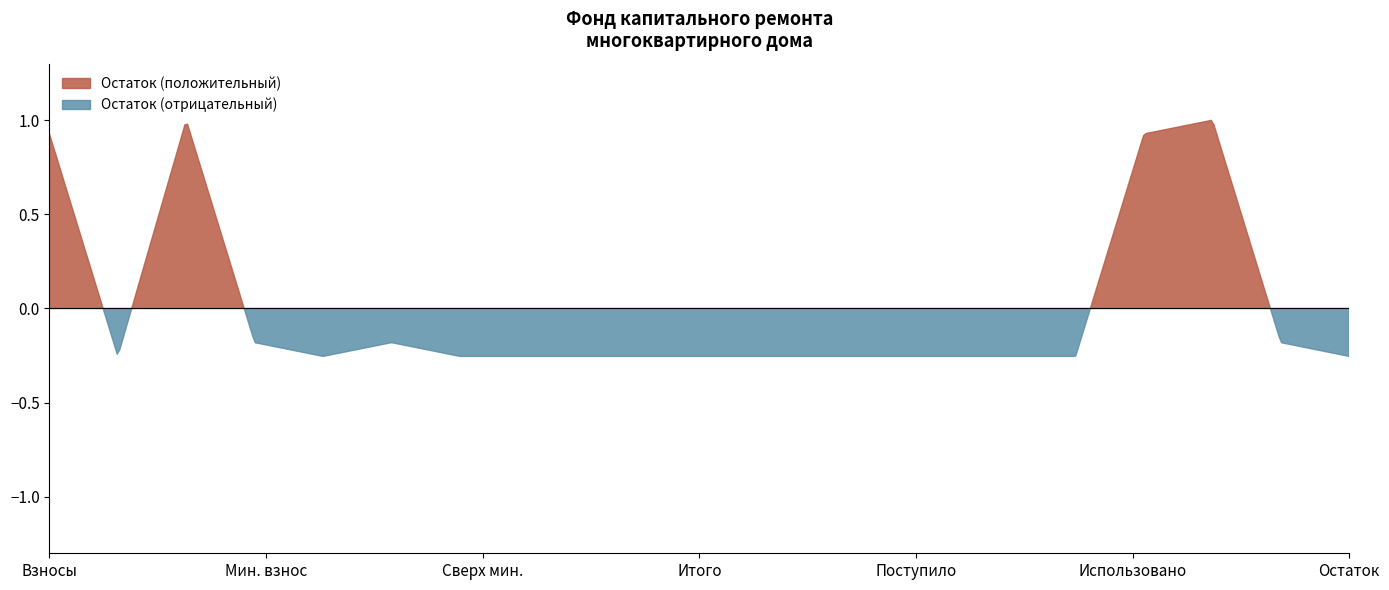

At which category does the chart reach its minimum across all series?

сверх минимального размера взноса